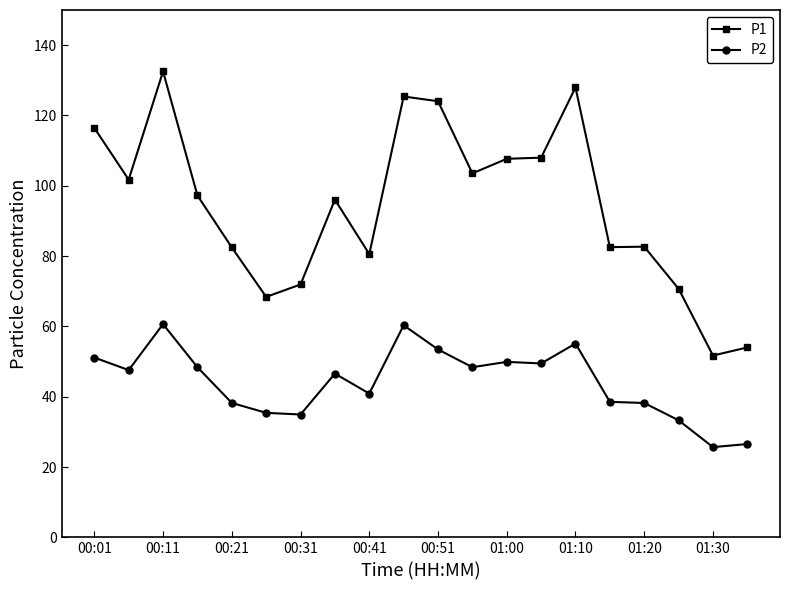

What is the smallest value displayed?

25.7